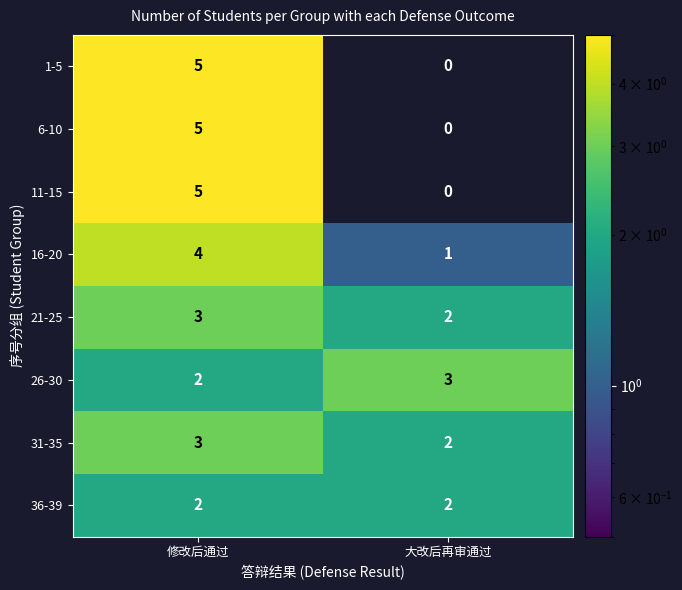

How many values in the 6-10 series are below 5?

1